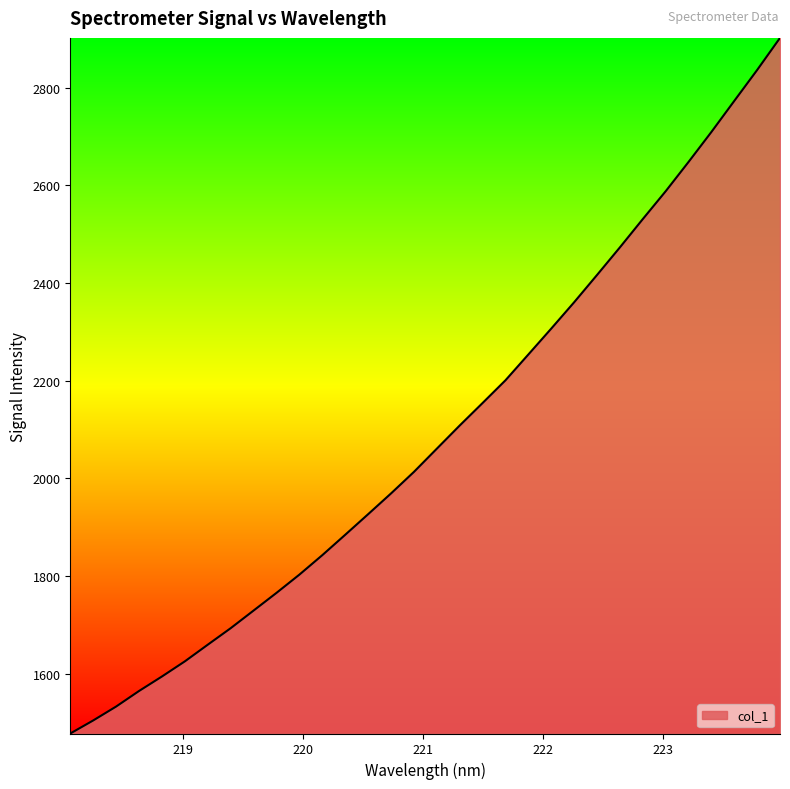

Reading left to right, what are all the values shown in this chart?

1477.4	1504.2	1532.7	1564.5	1594.2	1625.3	1659.4	1693.2	1729.3	1765.5	1802.9	1842.8	1884.5	1926.7	1969.2	2013.3	2060.8	2108.3	2154.4	2201.0	2253.9	2306.9	2360.8	2416.6	2473.2	2531.1	2588.1	2648.1	2709.6	2773.1	2836.5	2902.2